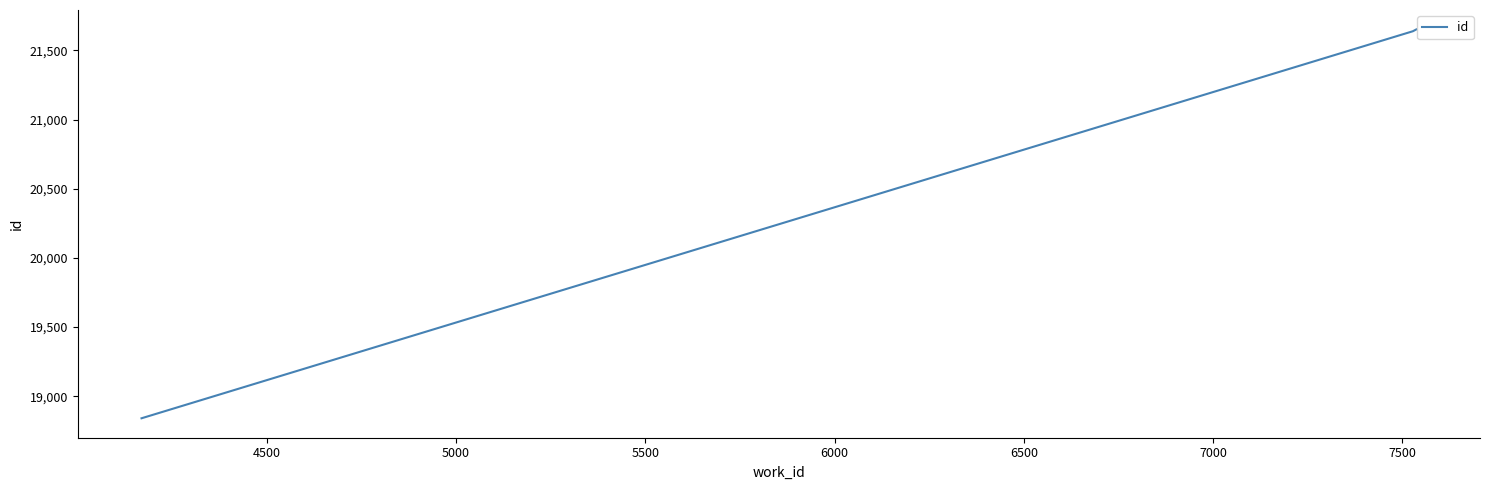

What is the difference between the second highest and minimum values?

2797